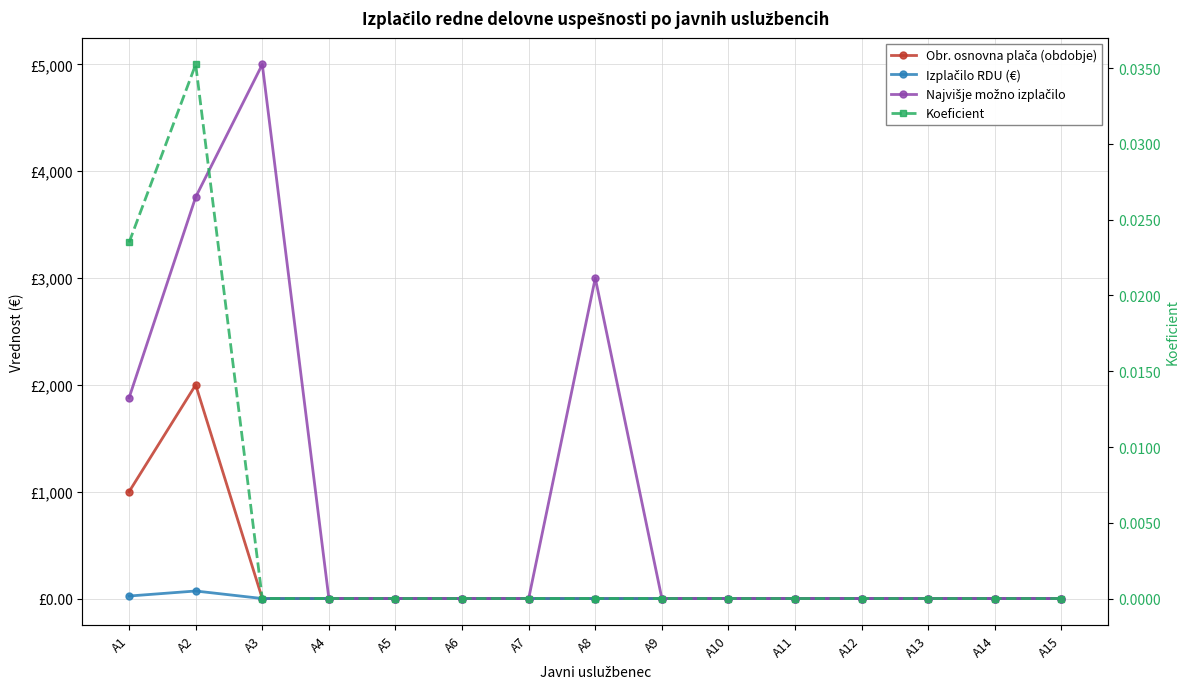

List the series in order of their peak value, lowest first.

Koeficient, Izplačilo RDU (€), Obr. osnovna plača (obdobje), Najvišje možno izplačilo